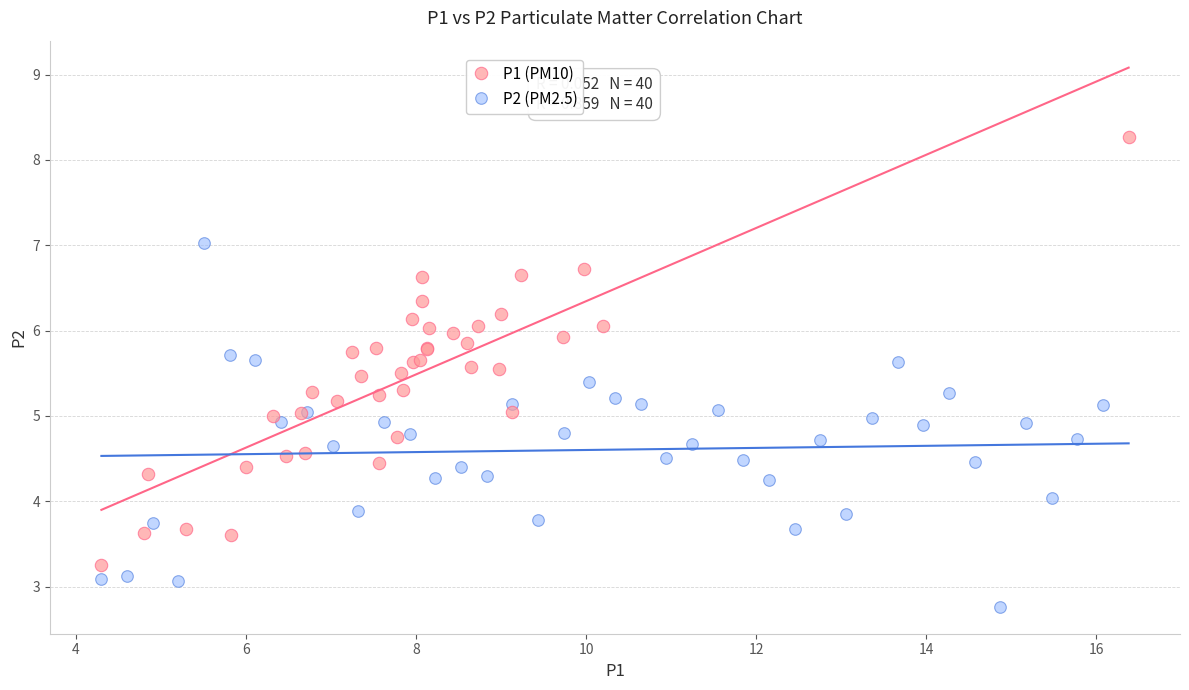

Which series reaches the minimum Y coordinate?

P1 (PM10)